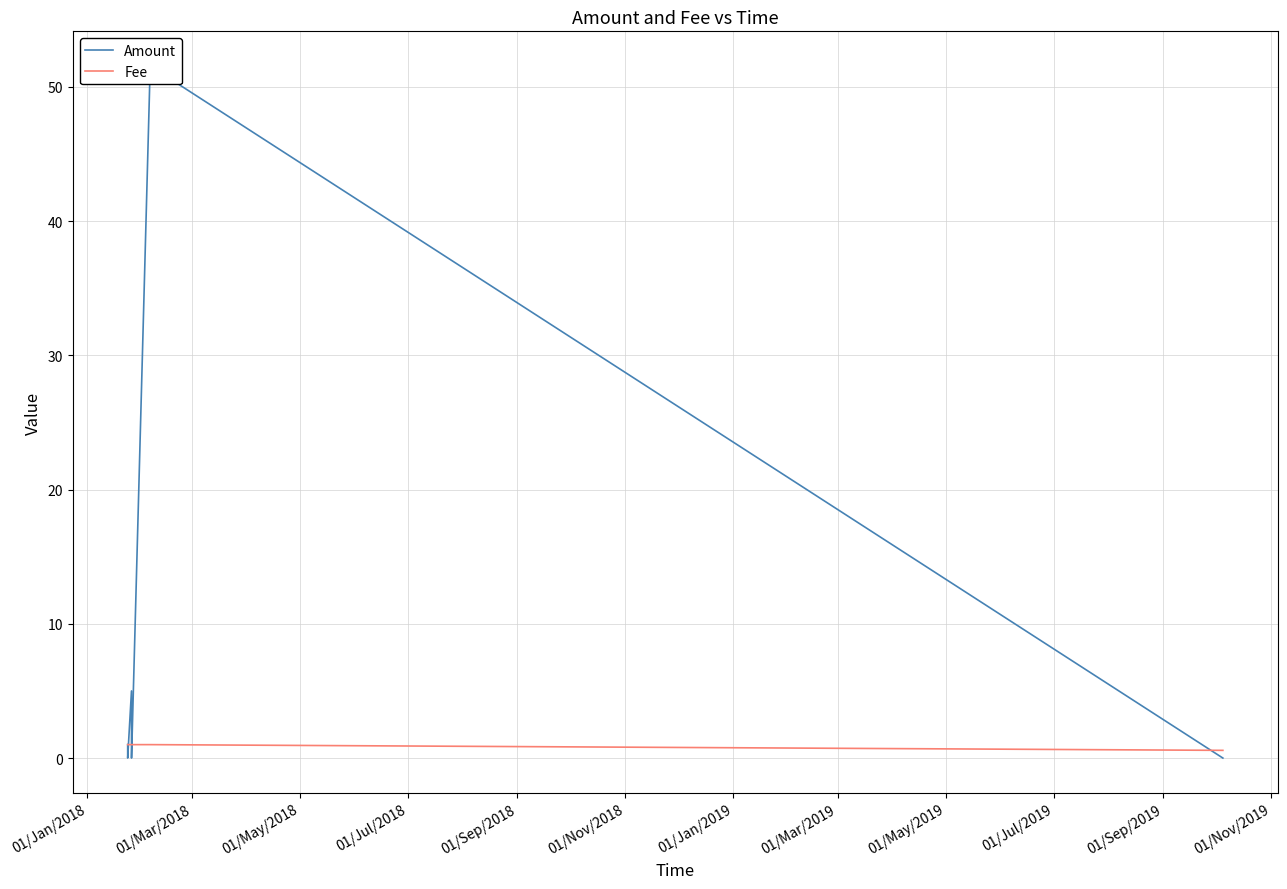

Is the value of Fee at 01/May/2018 greater than the value of Amount at 01/Mar/2018?

Yes